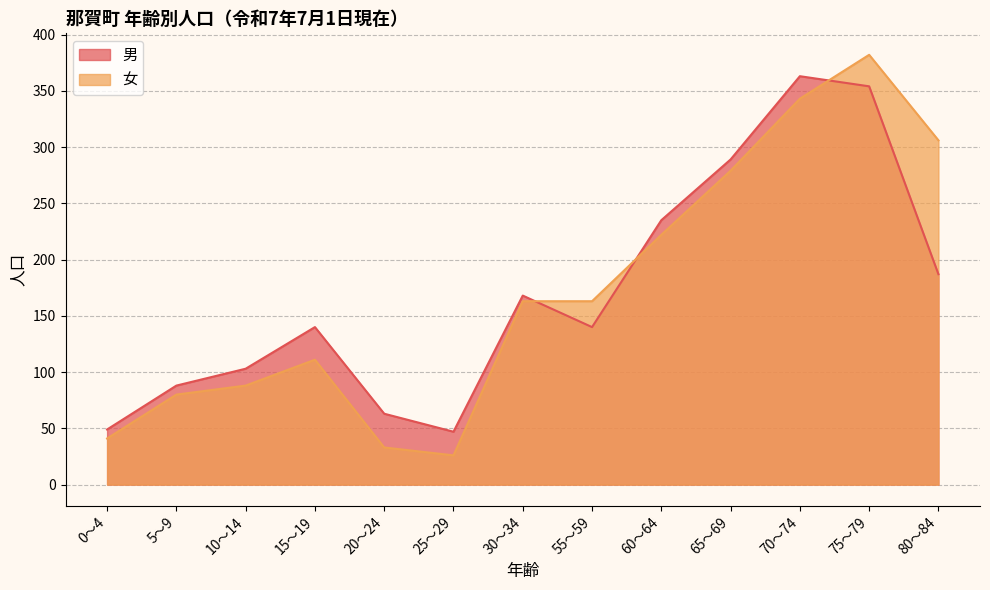

How many data points in 男 are above 140?

6